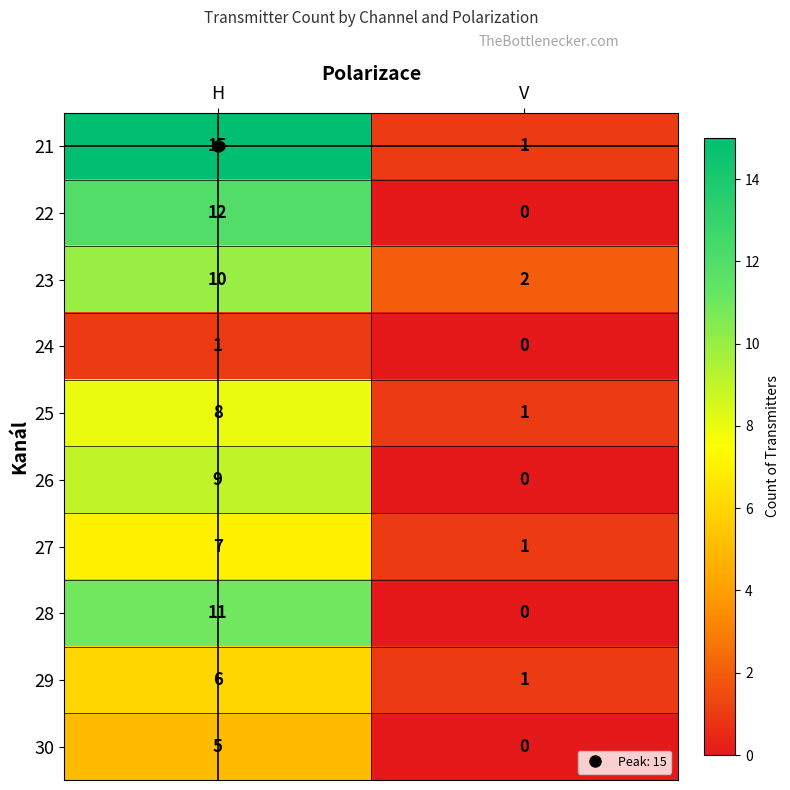

The value of 24 at V is -1. True or false?

False